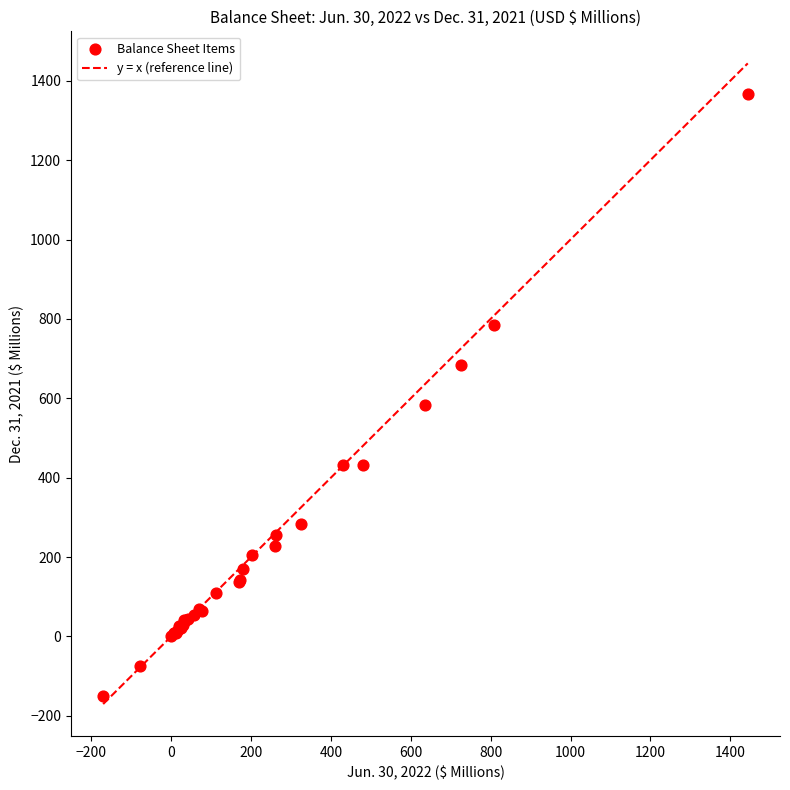

What Y value in the scatter plot is closest to 607?

582.1